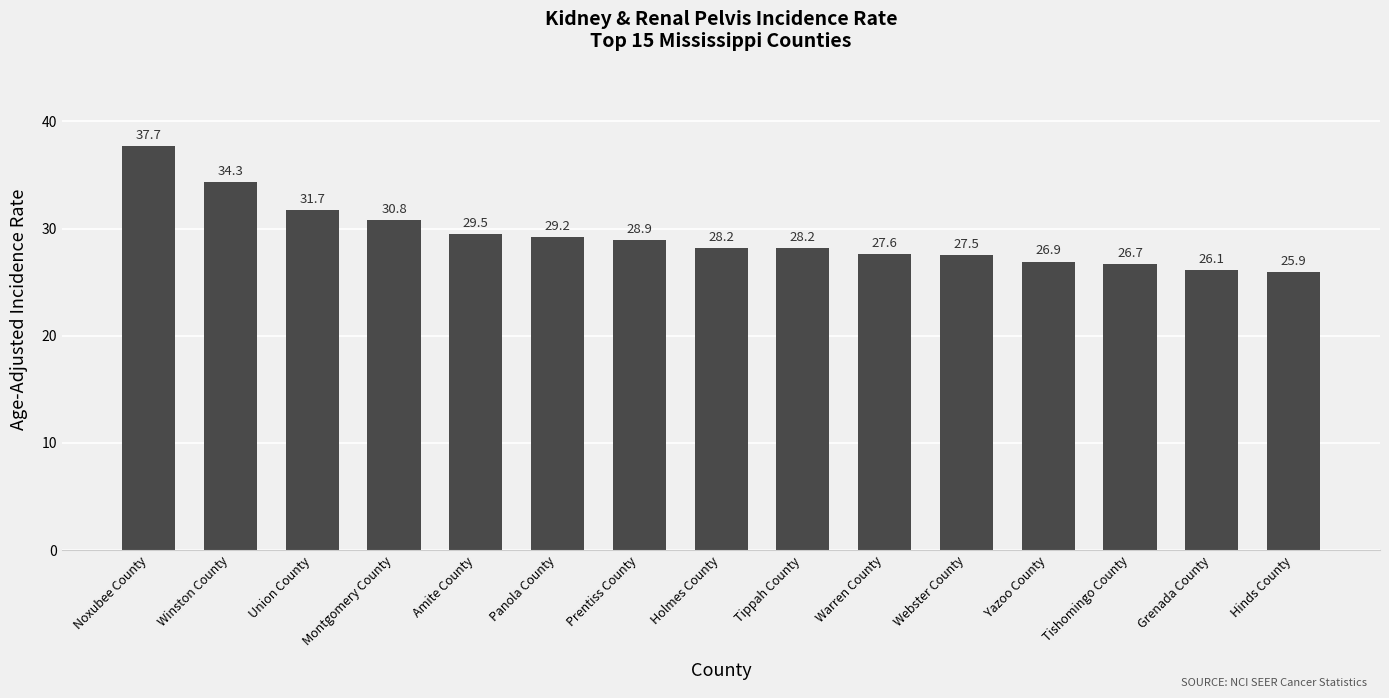

What is the minimum value shown in the chart?

25.9